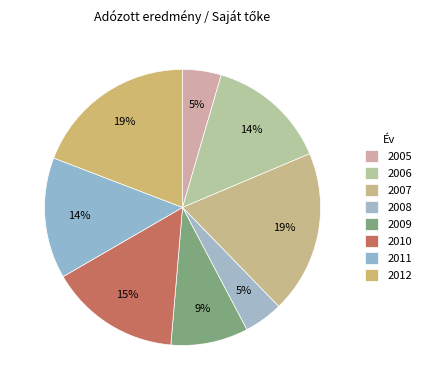

Count the number of slices in the pie.

8